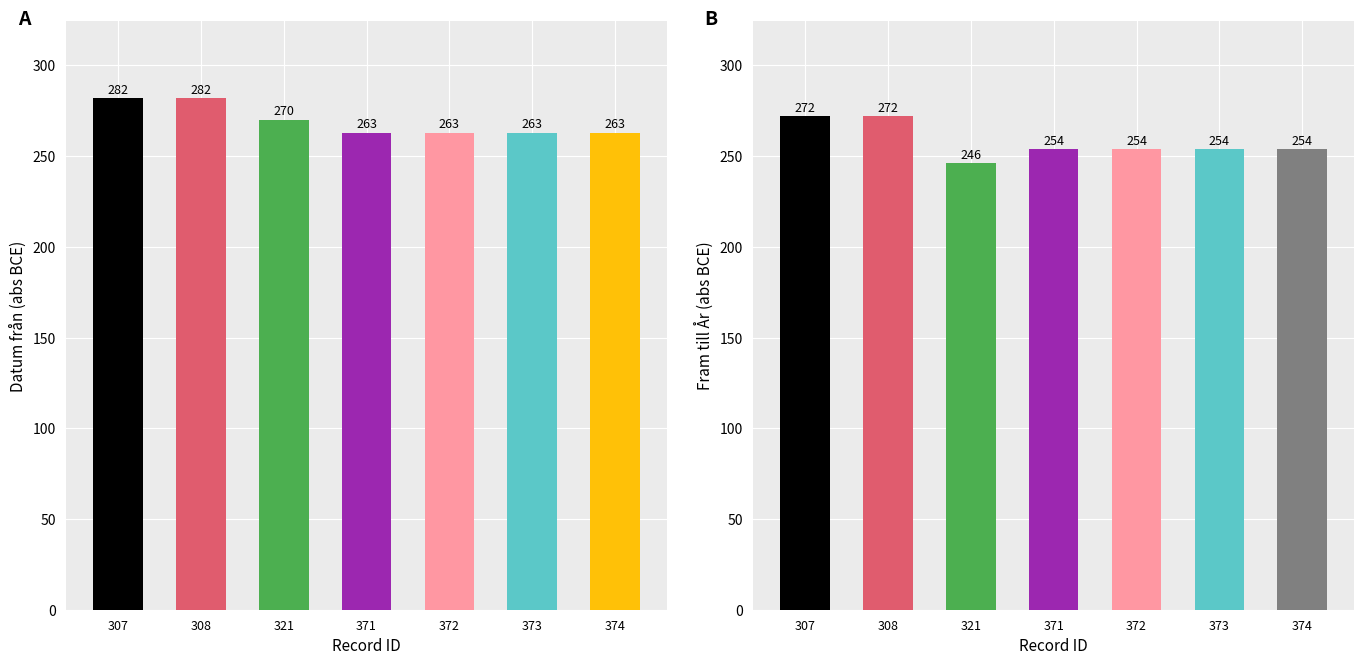

The Fram till År series shows 334 at 321. True or false?

False